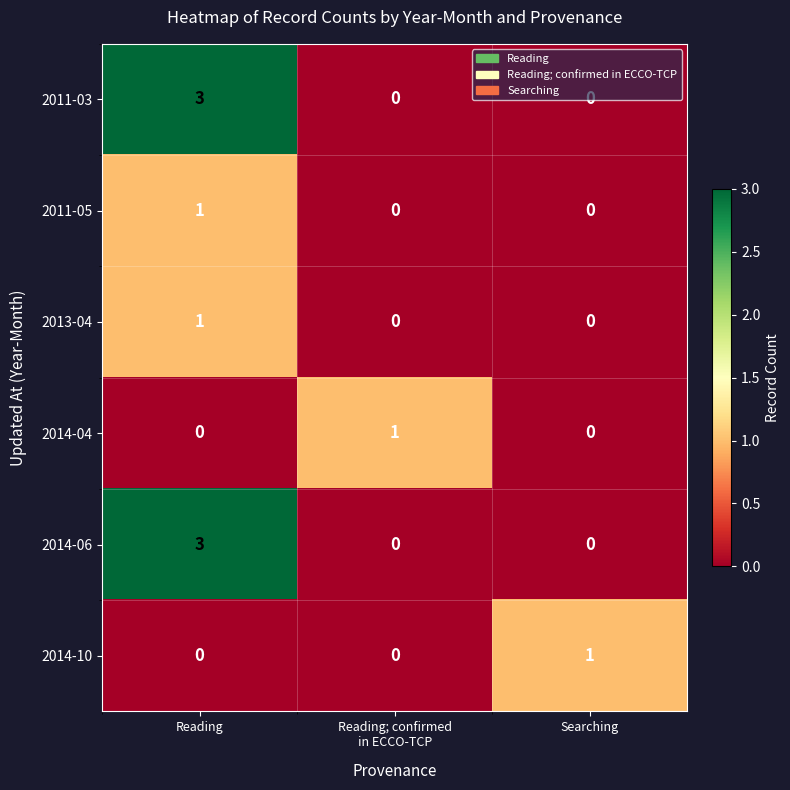

At which category does the chart reach its peak across all series?

Reading